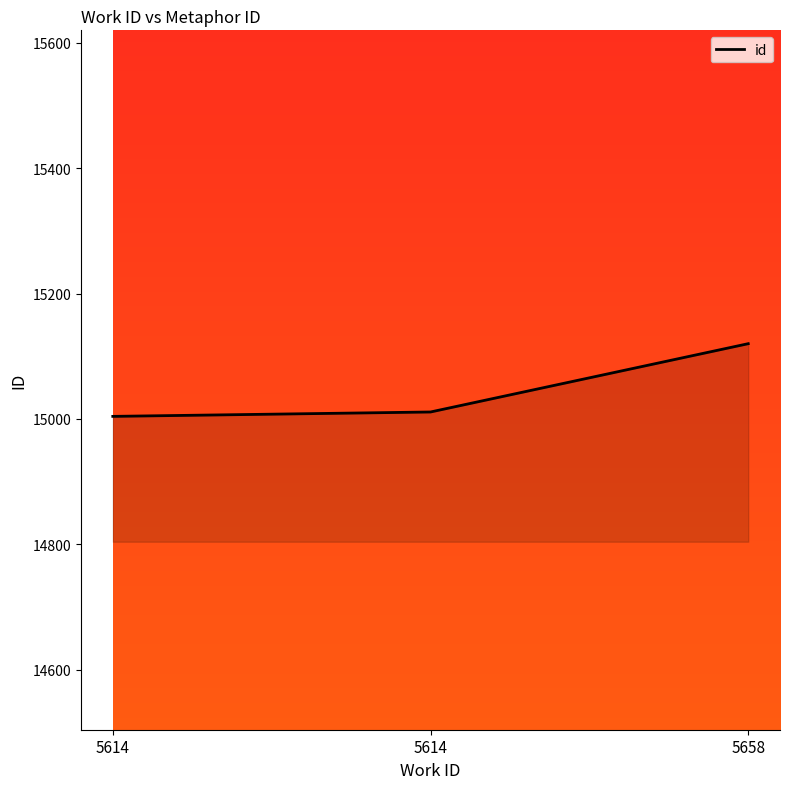

Does the chart display data point markers on the line(s)?

No